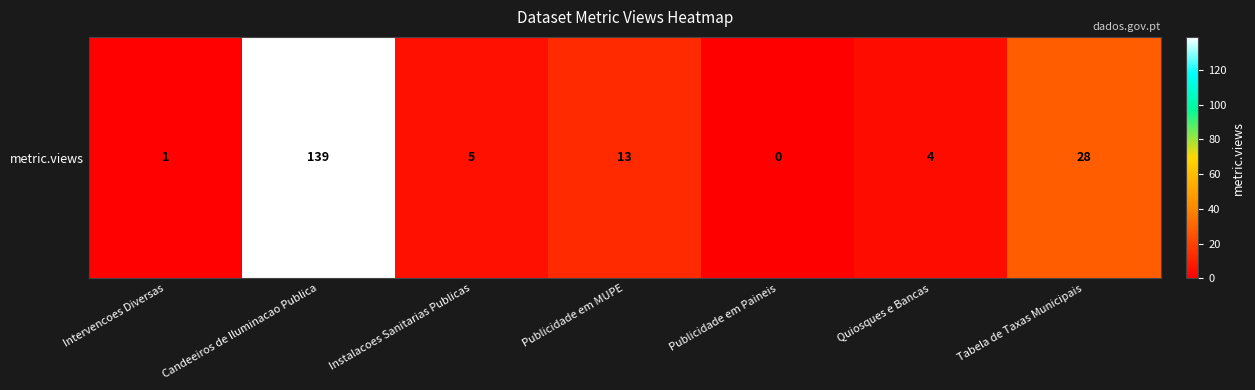

How many values are below 5?

3